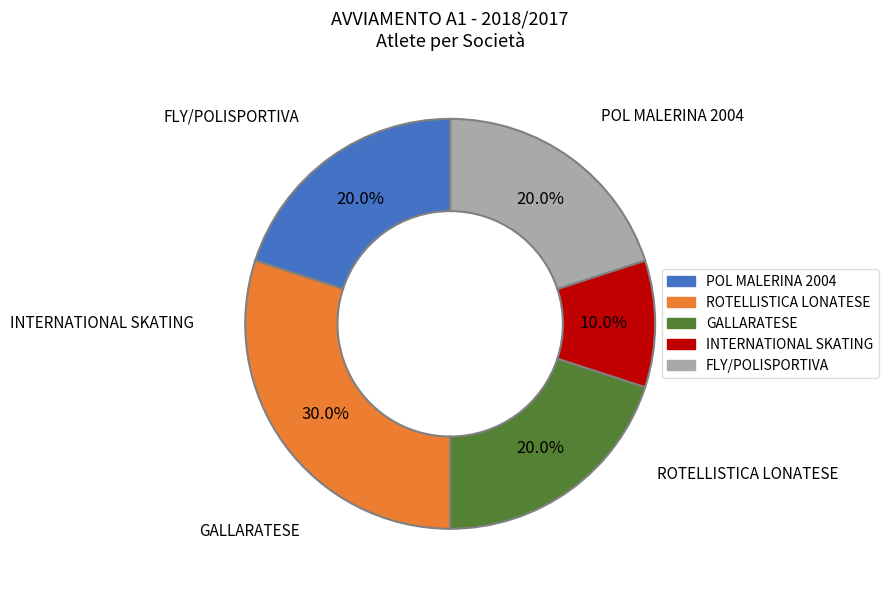

Is there a majority slice in this chart?

No